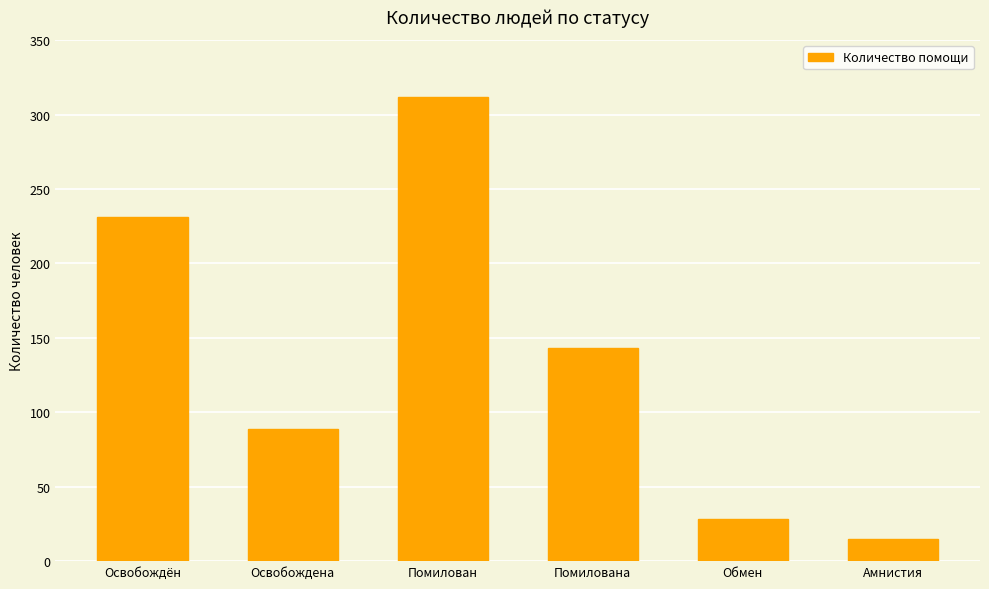

How many bars are there in total?

6